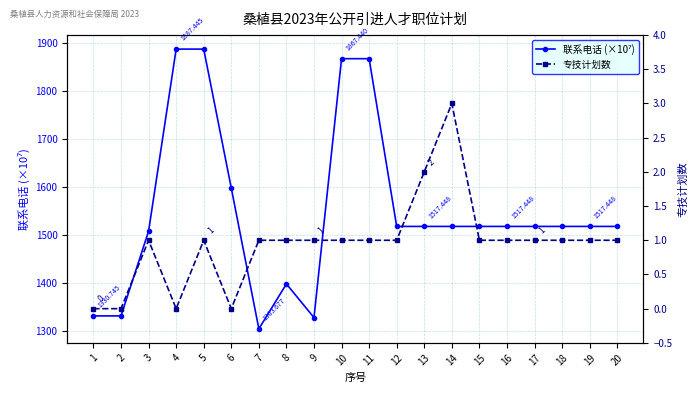

Reading left to right, list all the values displayed in this chart.

联系电话 (×10⁷): 1=1330.7	2=1330.7	3=1507.4	4=1887.4	5=1887.4	6=1597.4	7=1303.7	8=1397.4	9=1327.2	10=1867.4	11=1867.4	12=1517.4	13=1517.4	14=1517.4	15=1517.4	16=1517.4	17=1517.4	18=1517.4	19=1517.4	20=1517.4
专技计划数: 1=0.0	2=0.0	3=1.0	4=0.0	5=1.0	6=0.0	7=1.0	8=1.0	9=1.0	10=1.0	11=1.0	12=1.0	13=2.0	14=3.0	15=1.0	16=1.0	17=1.0	18=1.0	19=1.0	20=1.0